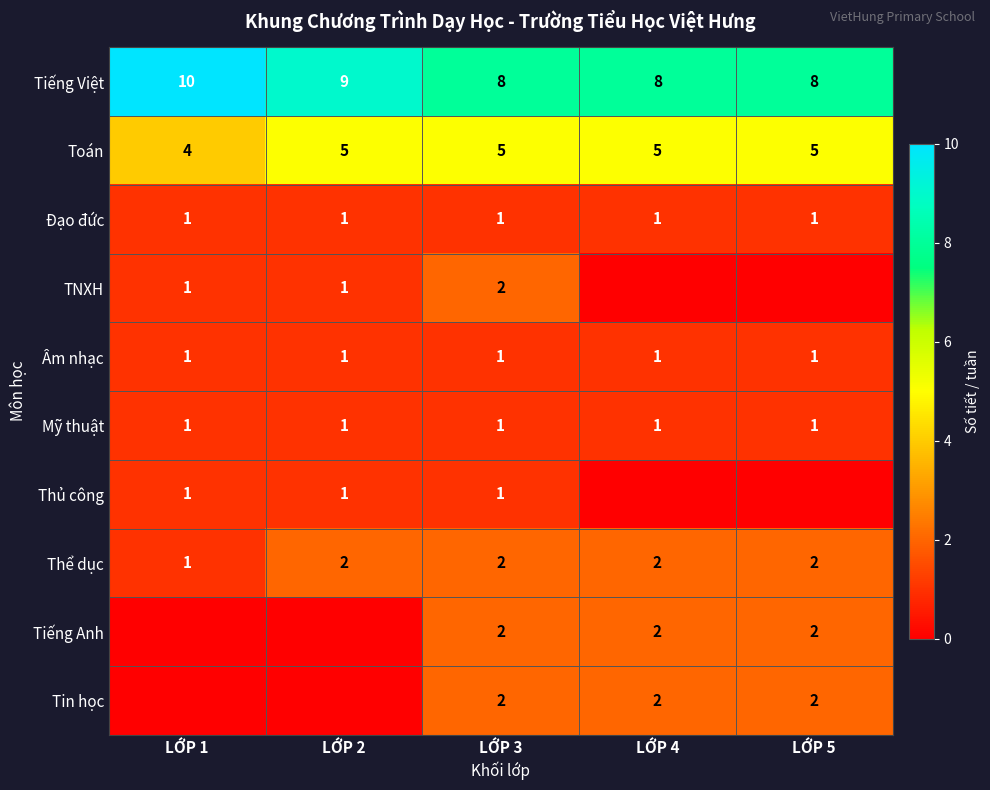

Which category has the lowest value in the Thể dục series?

LỚP 1